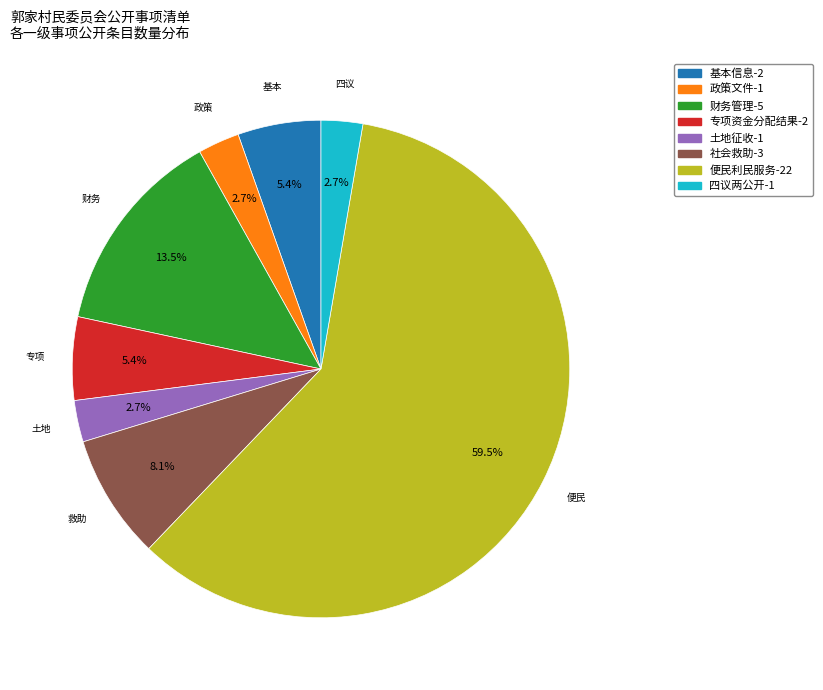

What percentage do 专项资金分配结果 and 财务管理 together represent?

18.9%